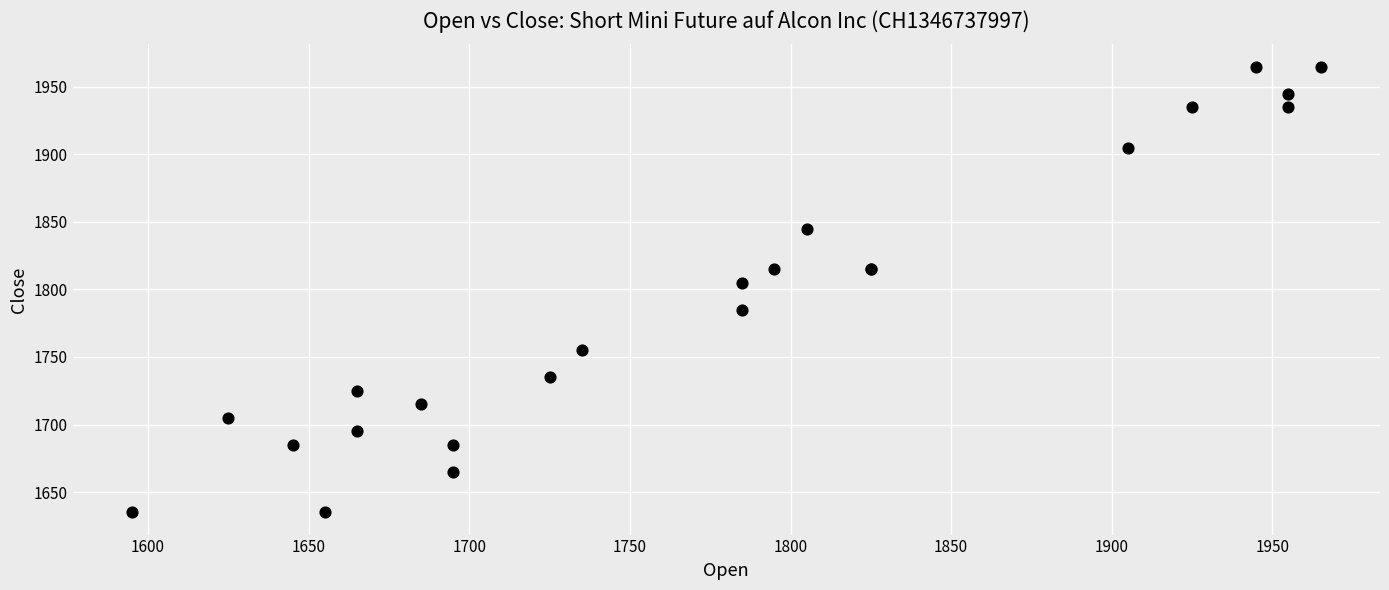

What Y value in the scatter plot is closest to 1800?

1805